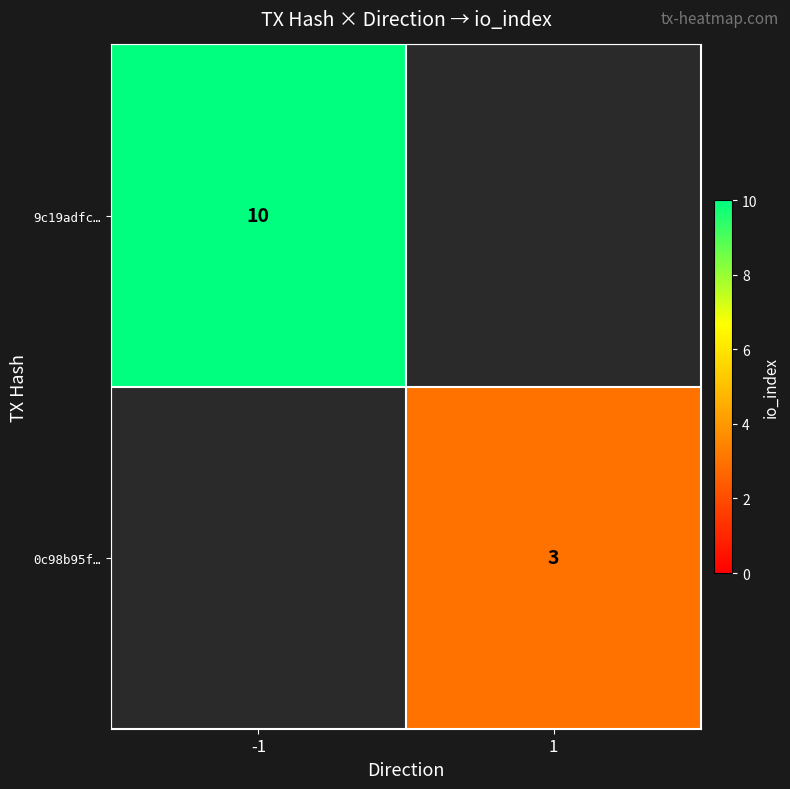

At how many categories does at least one series exceed 7?

1